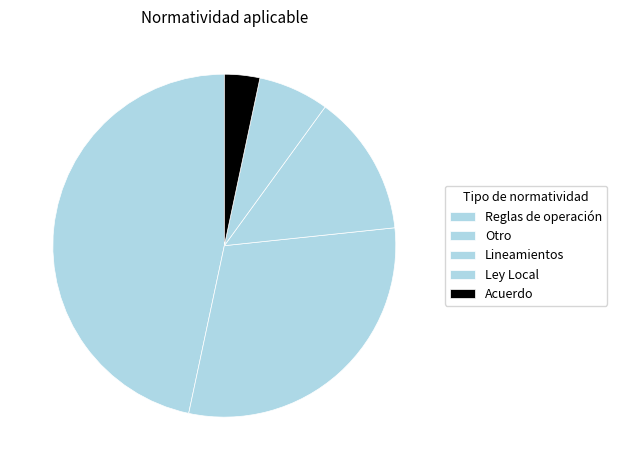

True or false: Acuerdo accounts for 21% of the total.

False